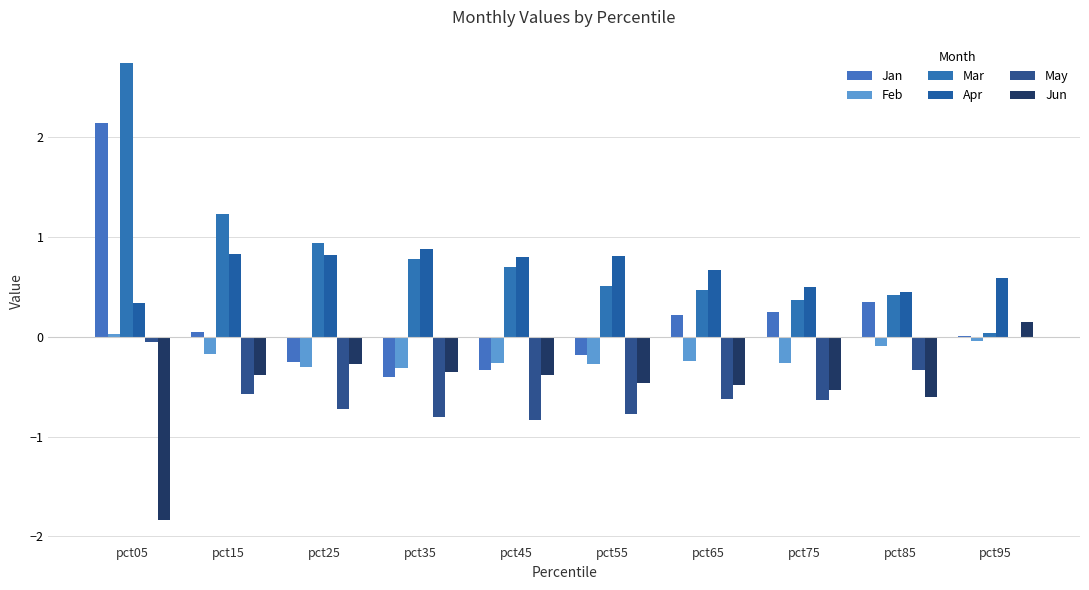

What is the minimum value for May?

-0.8